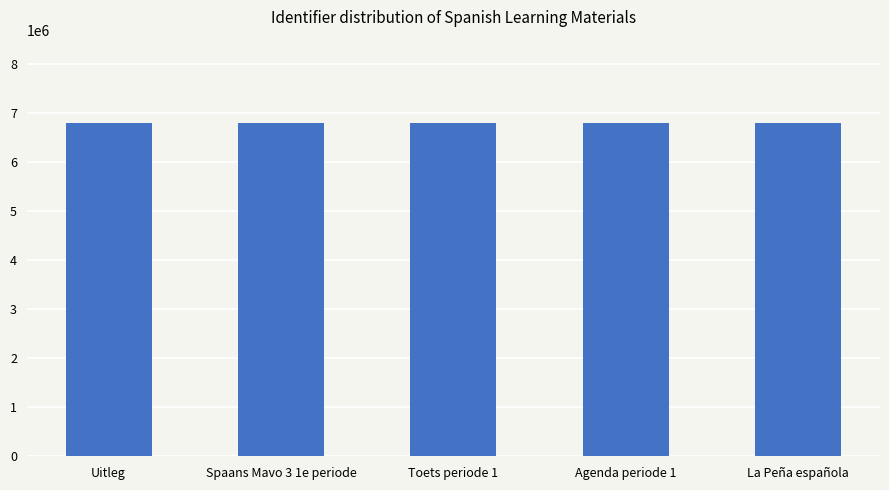

How many series are shown in this chart?

1